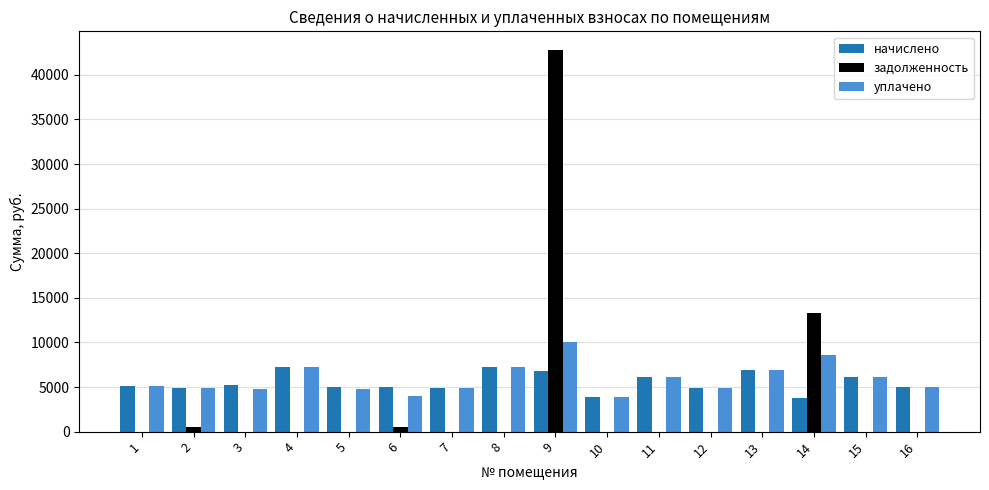

How many groups of bars are there?

16